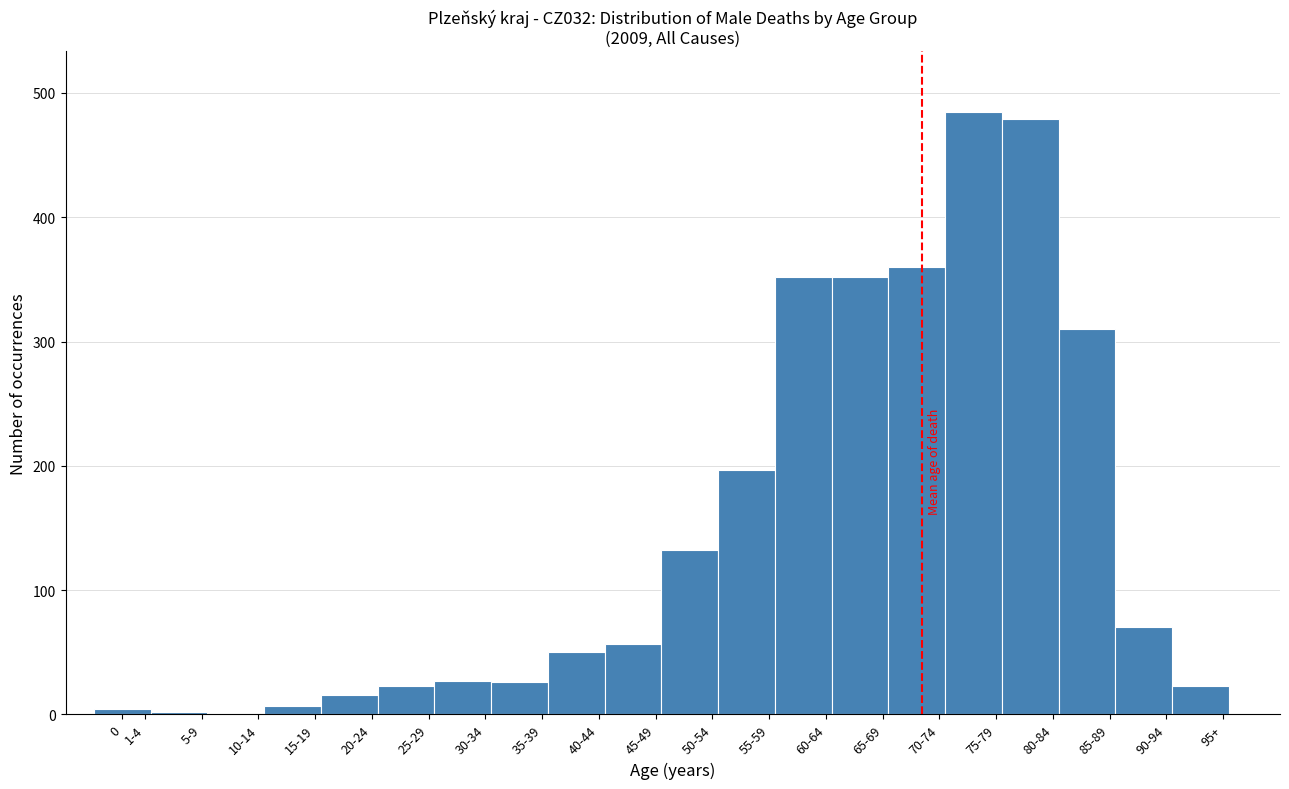

What is the sum of all values?

2972